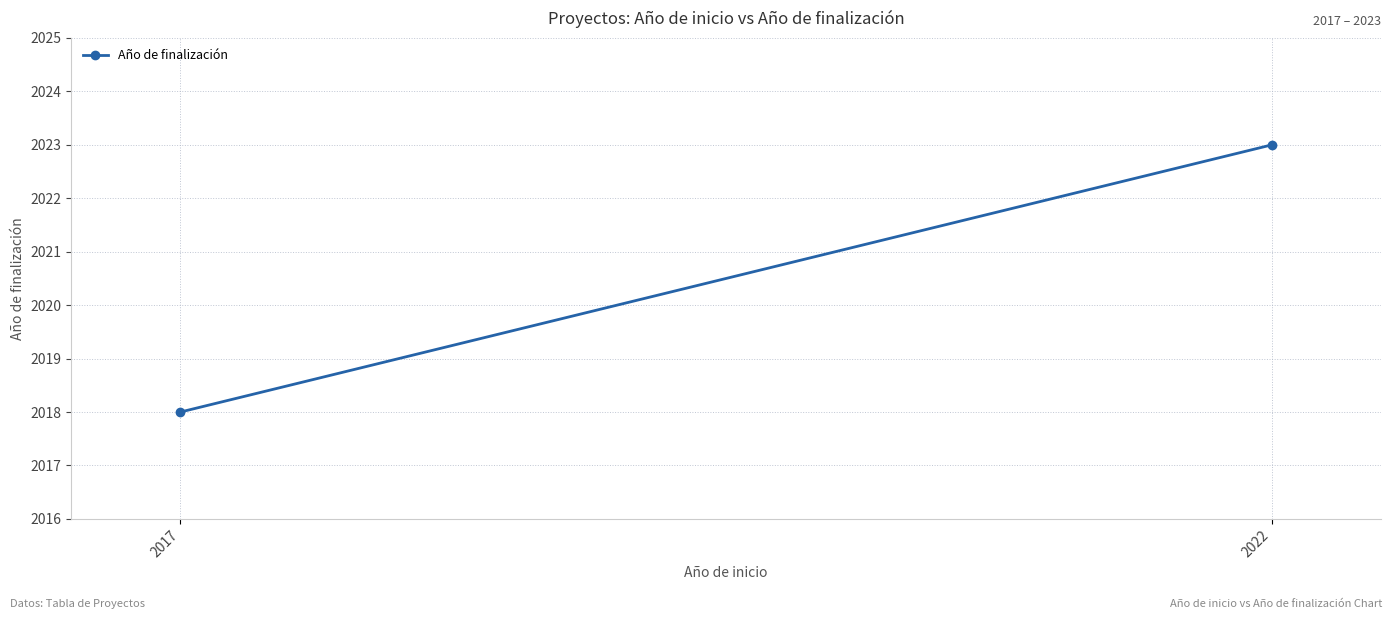

The chart shows a value of 2018 at 2017. True or false?

True